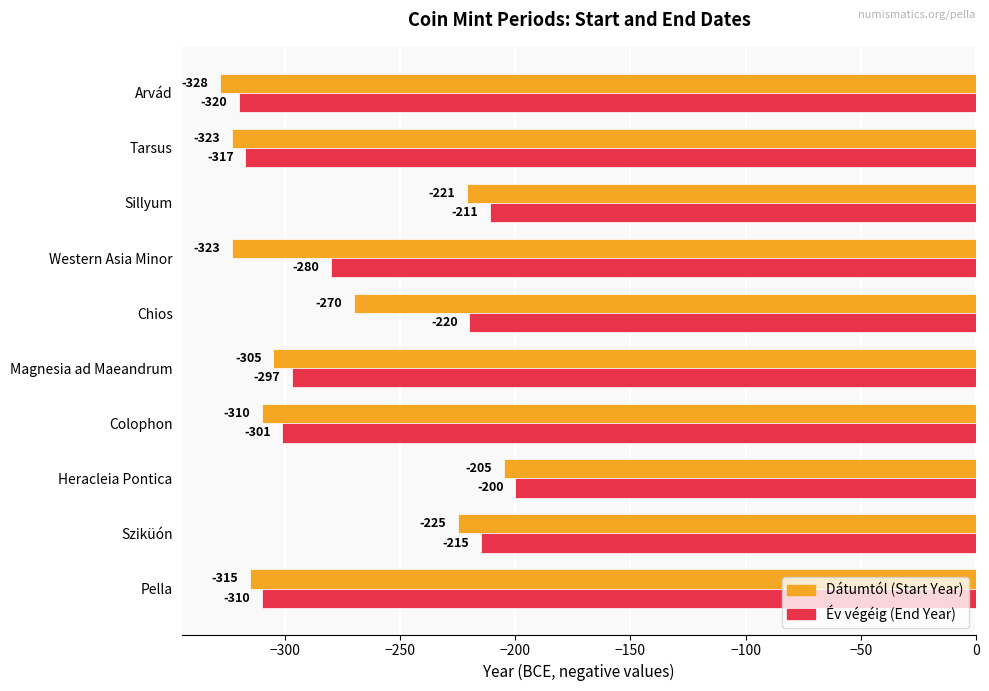

At which category is the sum across all series the highest?

Heracleia Pontica